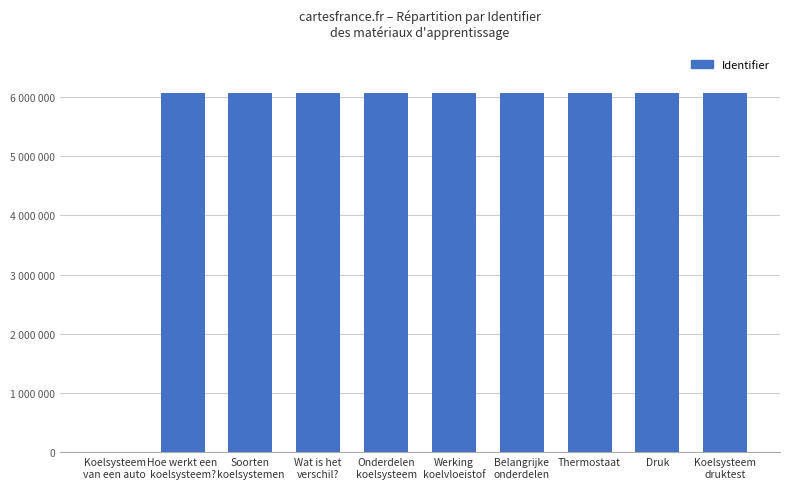

List the labels in order of value, largest first.

Wat is het
verschil?, Koelsysteem
druktest, Druk, Belangrijke
onderdelen, Thermostaat, Werking
koelvloeistof, Onderdelen
koelsysteem, Soorten
koelsystemen, Hoe werkt een
koelsysteem?, Koelsysteem
van een auto